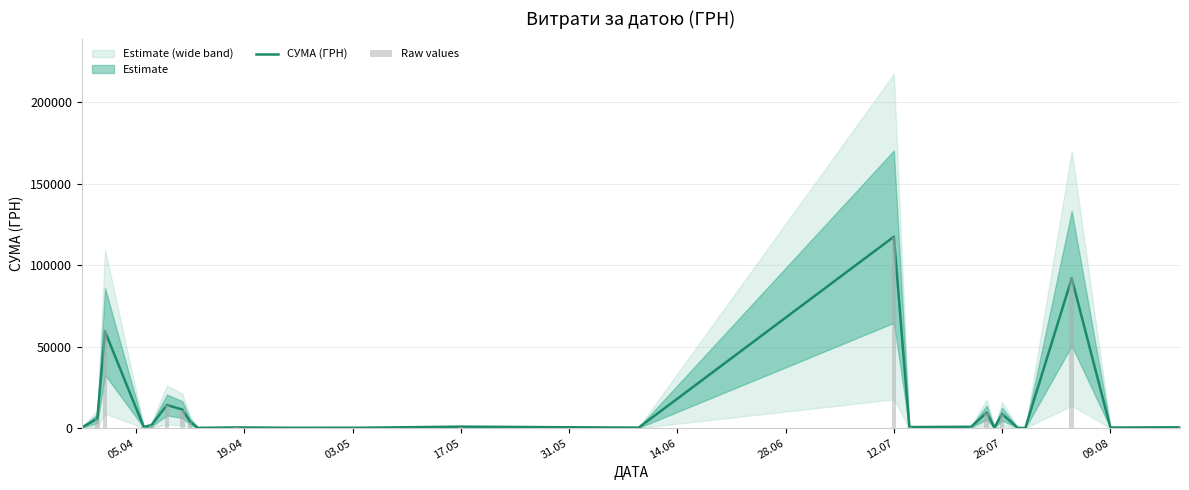

True or false: Raw values has a value of 351.9 at 20.

False